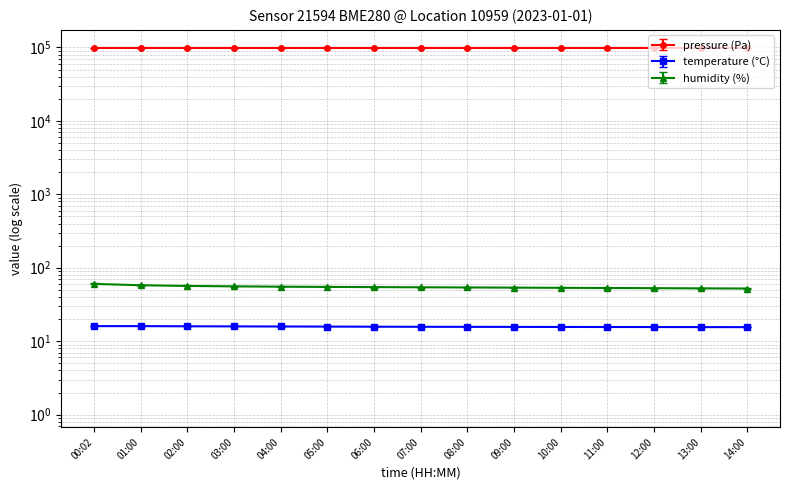

Reading right to left, extract all data points from this chart.

pressure: 98265.0	98278.0	98272.0	98268.0	98275.0	98290.0	98285.0	98280.0	98270.0	98260.0	98265.0	98270.0	98275.0	98280.3	98269.5
temperature: 15.5	15.6	15.6	15.6	15.6	15.7	15.7	15.7	15.8	15.8	15.8	15.9	15.9	16.0	16.0
humidity: 52.1	52.4	52.7	53.0	53.3	53.6	53.9	54.2	54.5	54.8	55.2	55.8	56.5	57.8	60.2